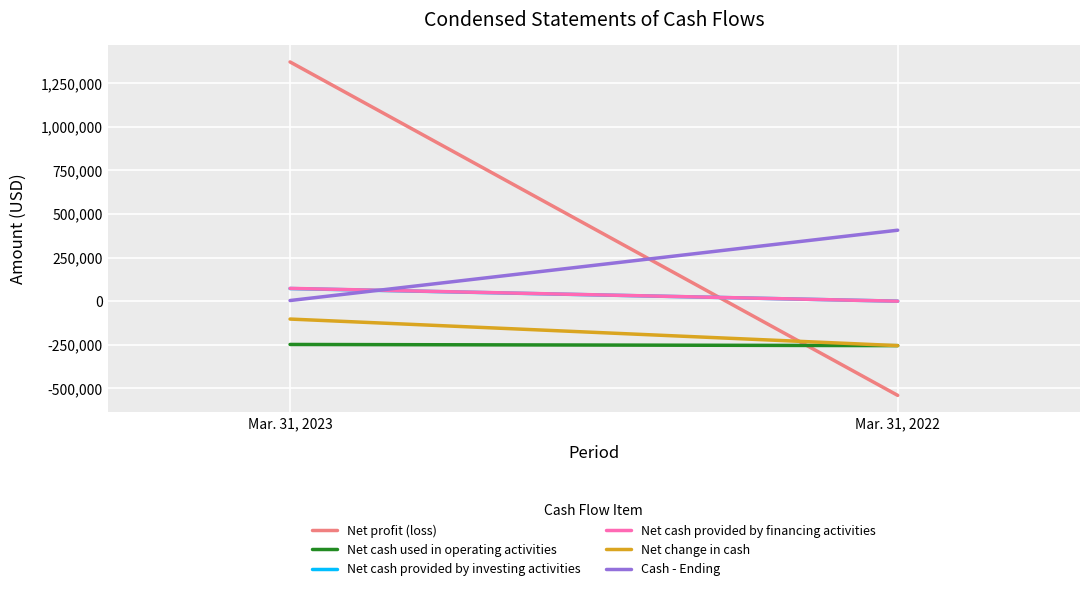

What is the sum of the Cash - Ending values at Mar. 31, 2022 and Mar. 31, 2023?

410495